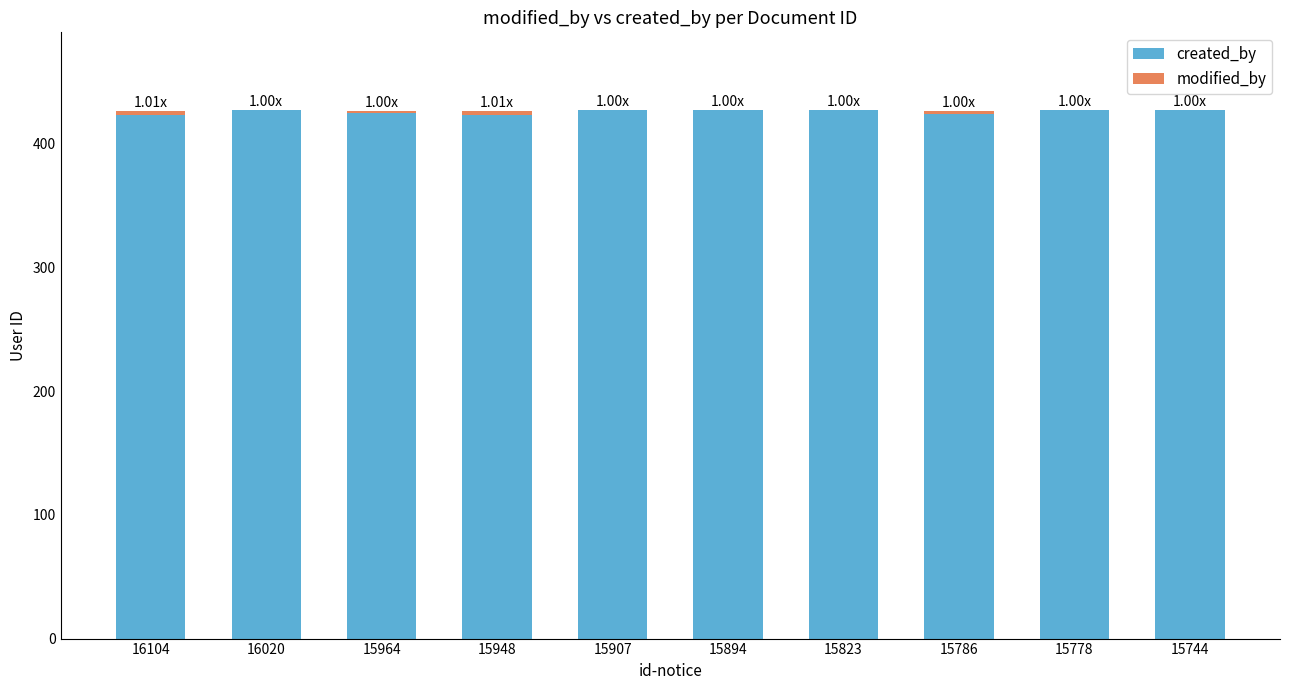

What is the total value across all series at 15894?

427